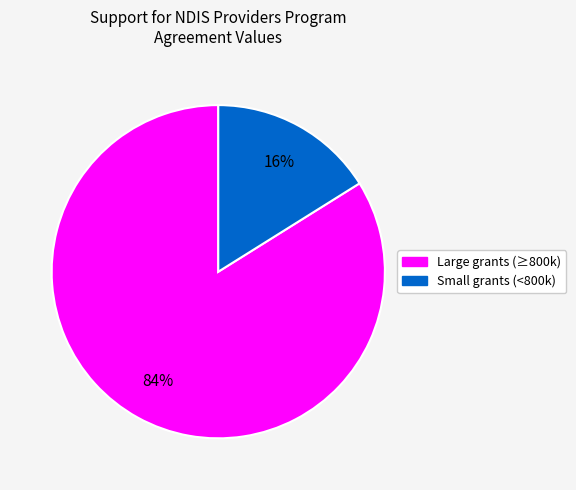

What percentage is the Large grants (≥800k) slice, to the nearest percent?

84%